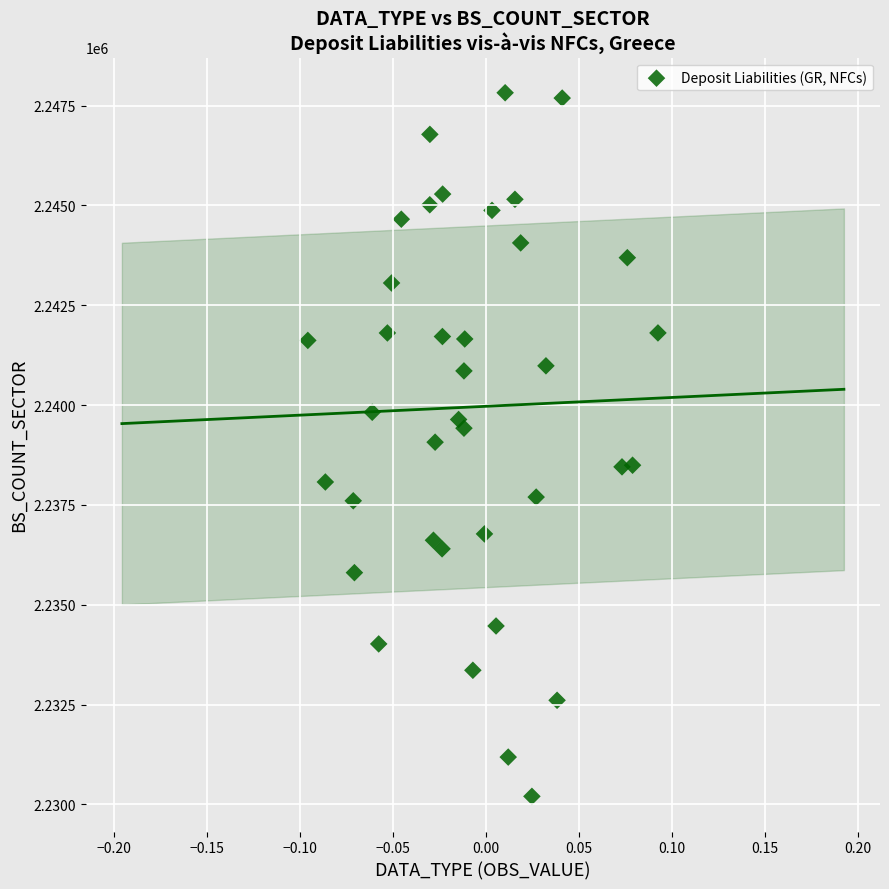

What is the range of Y values (max minus min)?

17621.6